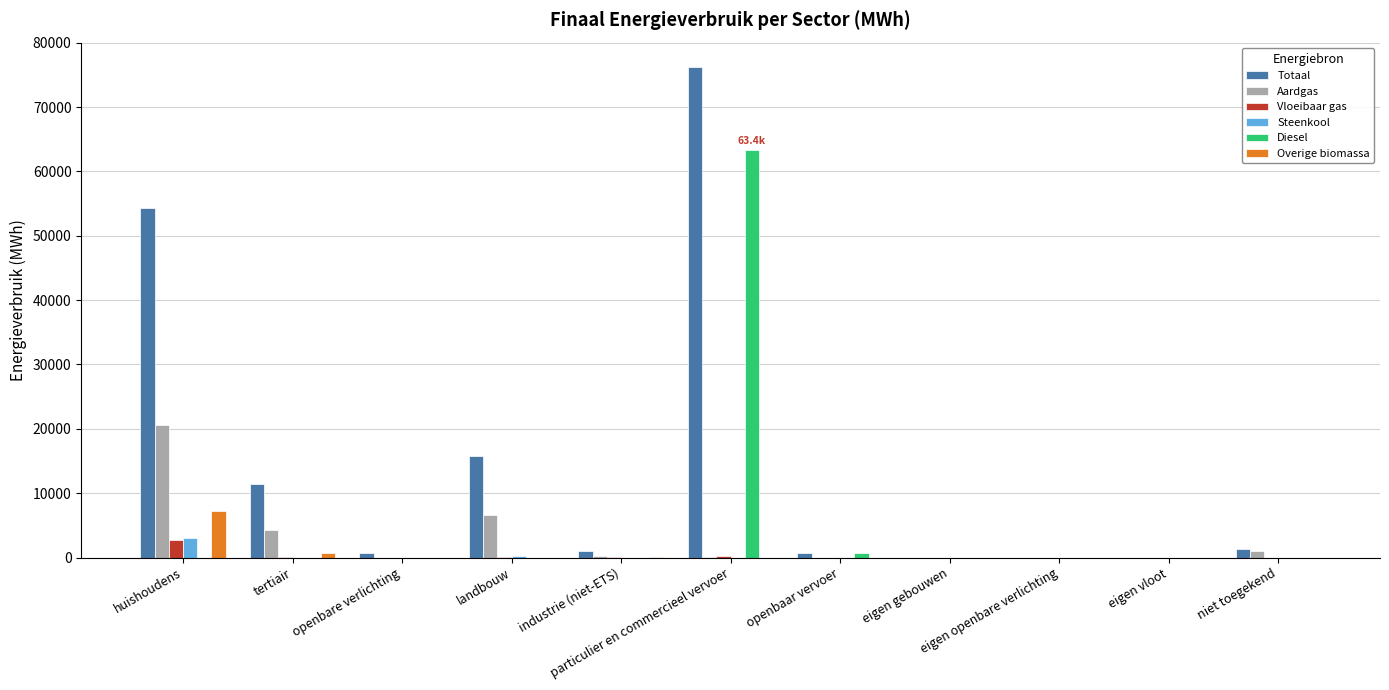

What is the maximum value shown in the chart?

76211.9